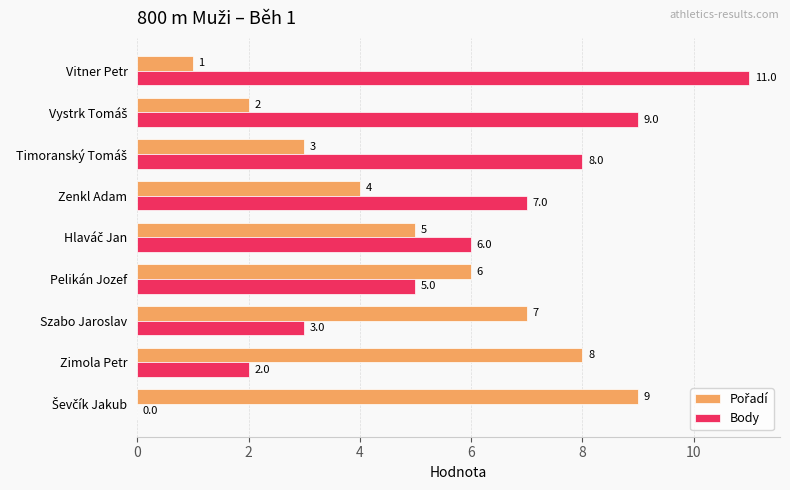

Read the Body value at Szabo Jaroslav, to the nearest 5.

5